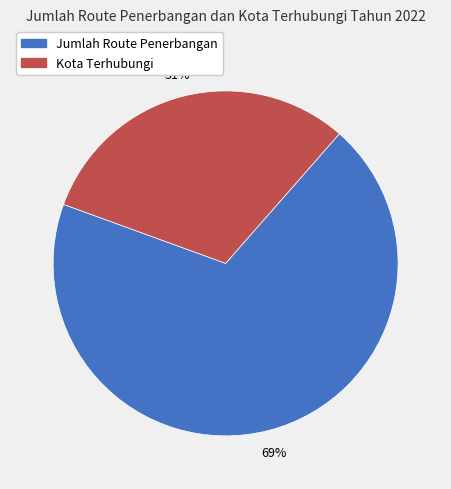

Count the number of slices in the pie.

2